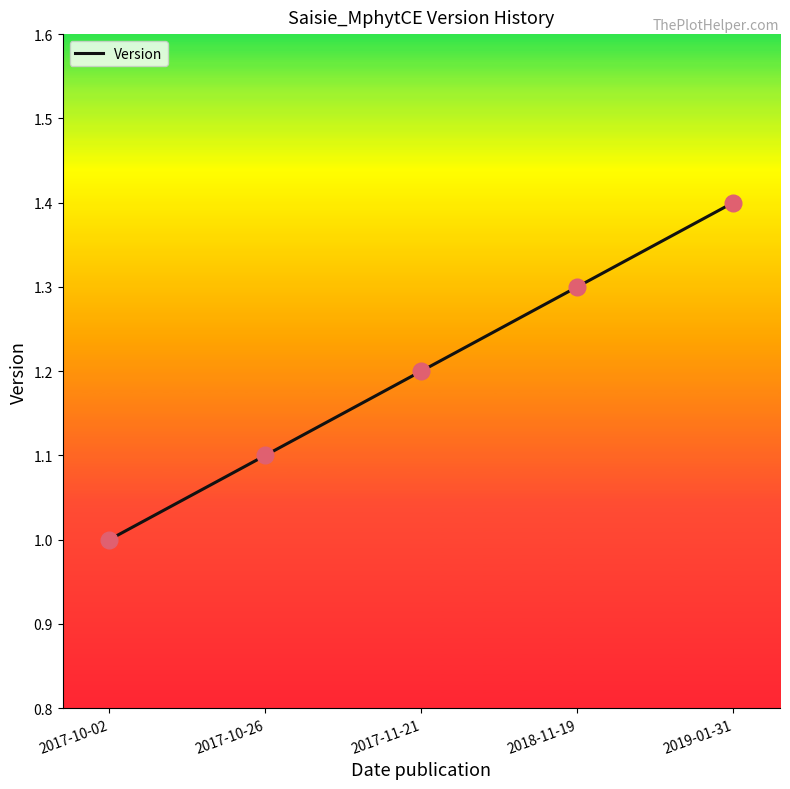

Between 2018-11-19 and 2019-01-31, which is larger?

2019-01-31